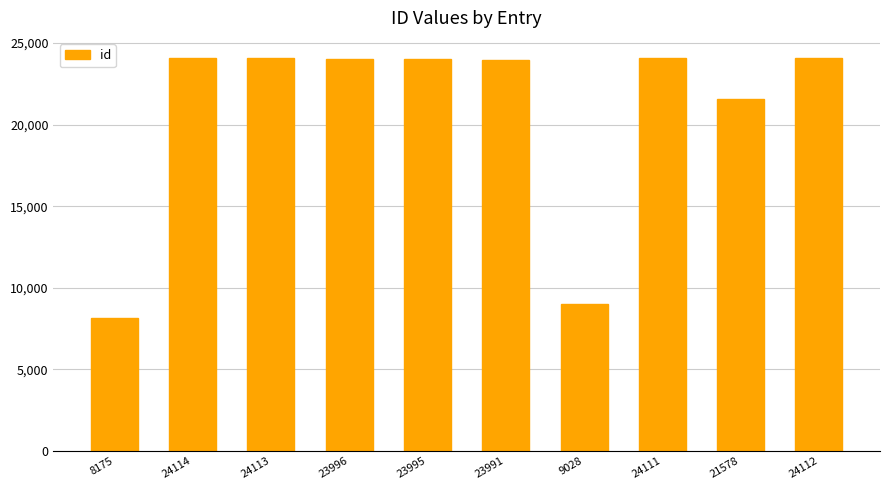

At which category does the chart reach its minimum across all series?

8175